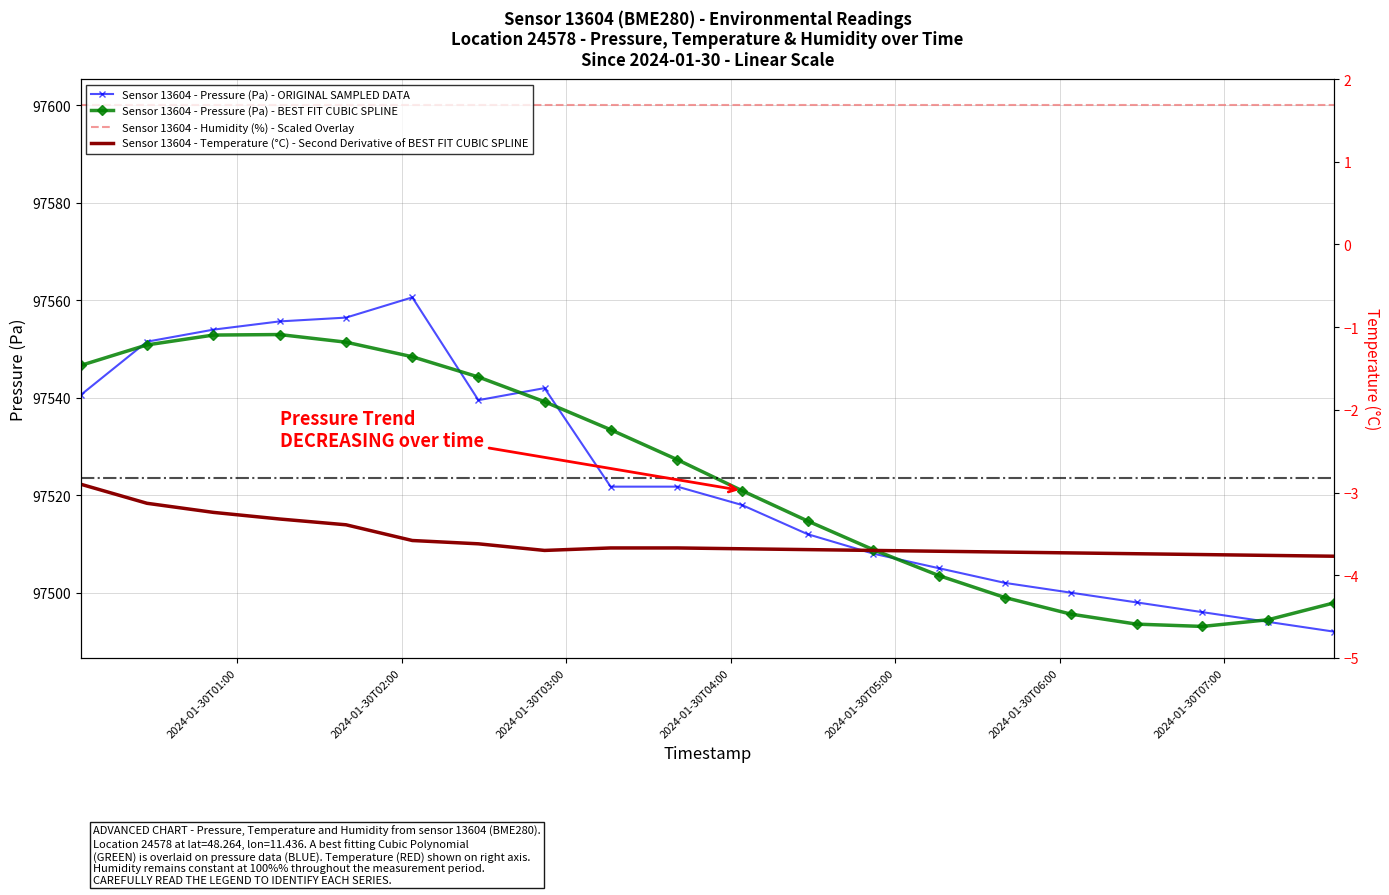

What is the average value of the Sensor 13604 - Temperature (°C) - Second Derivative of BEST FIT CUBIC SPLINE series?

-3.6